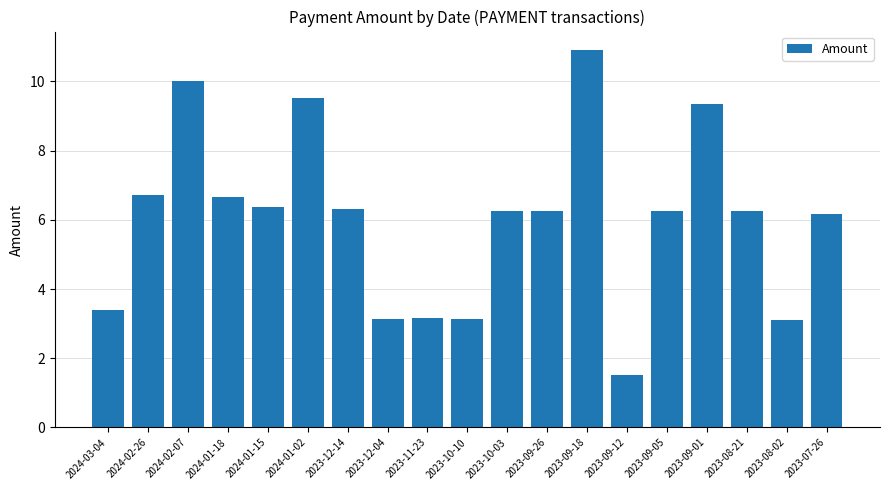

Is it true that the value at 2024-03-04 is 2.0?

False